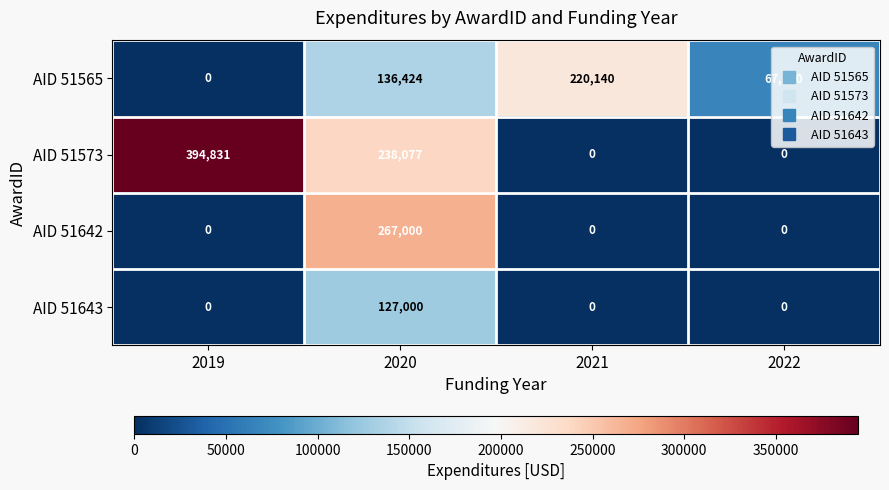

How many positive values does the AID 51565 series have?

3